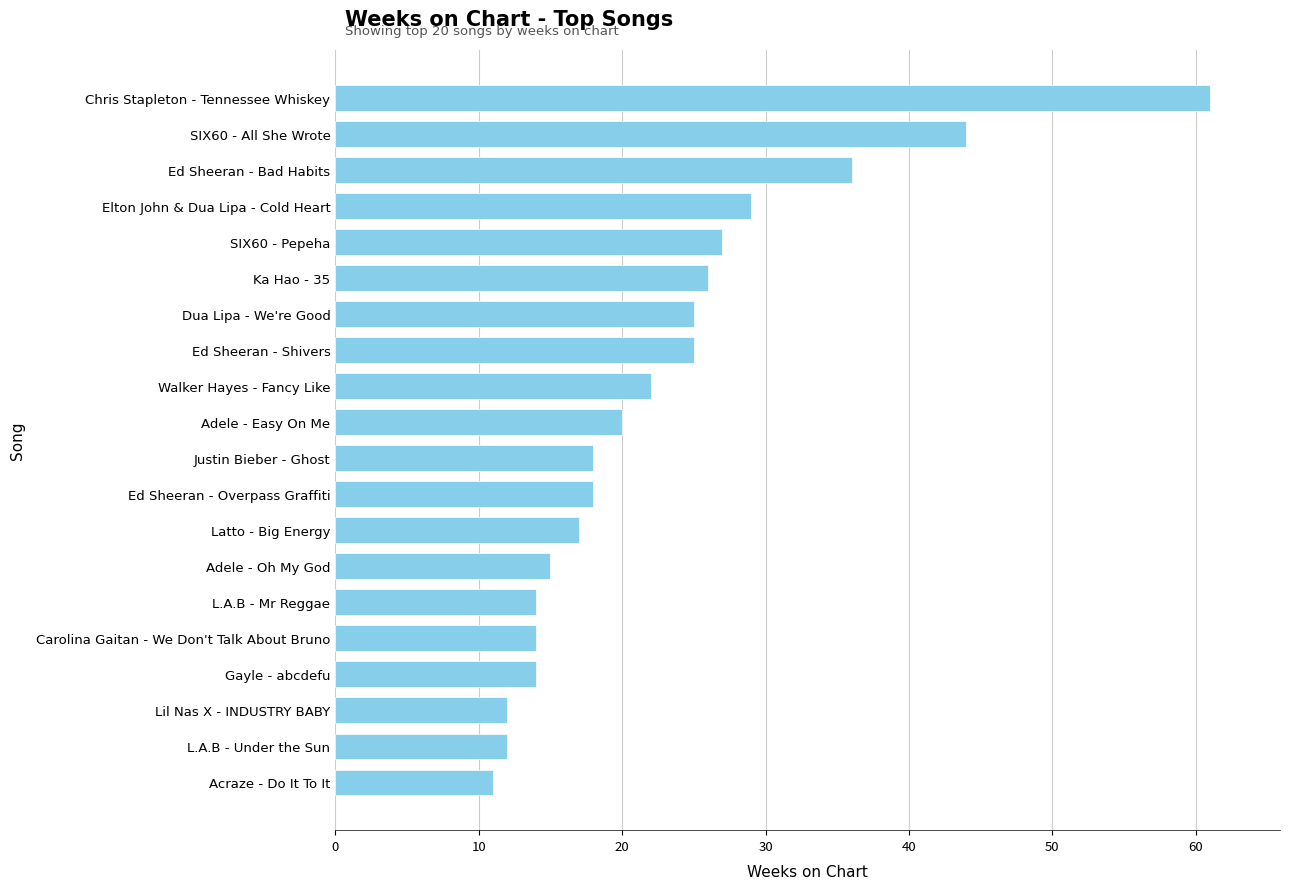

Which has a higher value, Elton John & Dua Lipa - Cold Heart or Walker Hayes - Fancy Like?

Elton John & Dua Lipa - Cold Heart